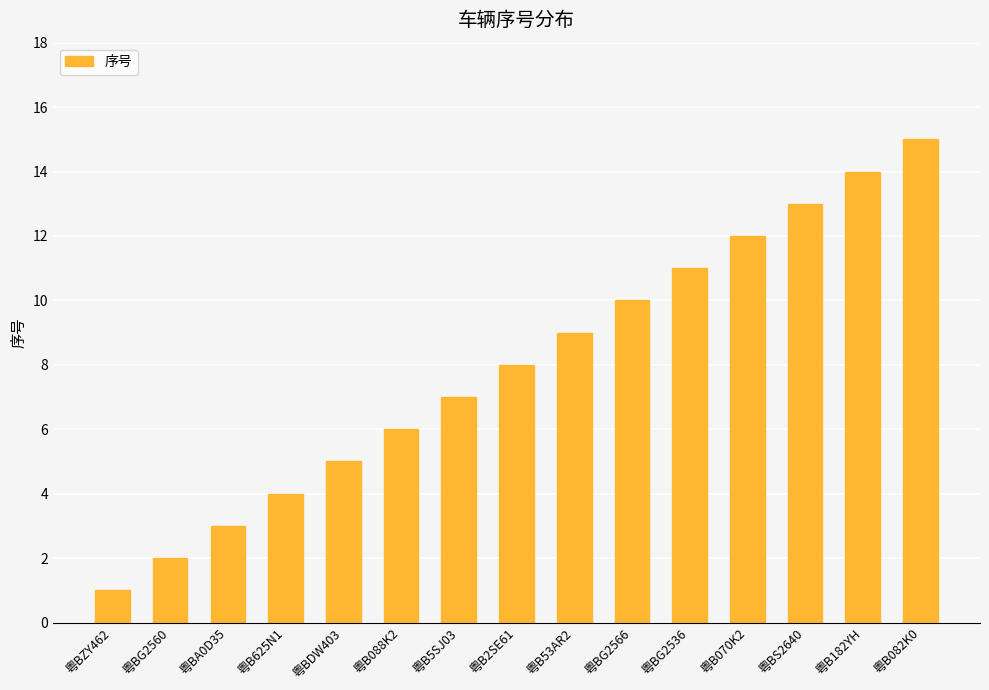

What is the sum of all values?

120